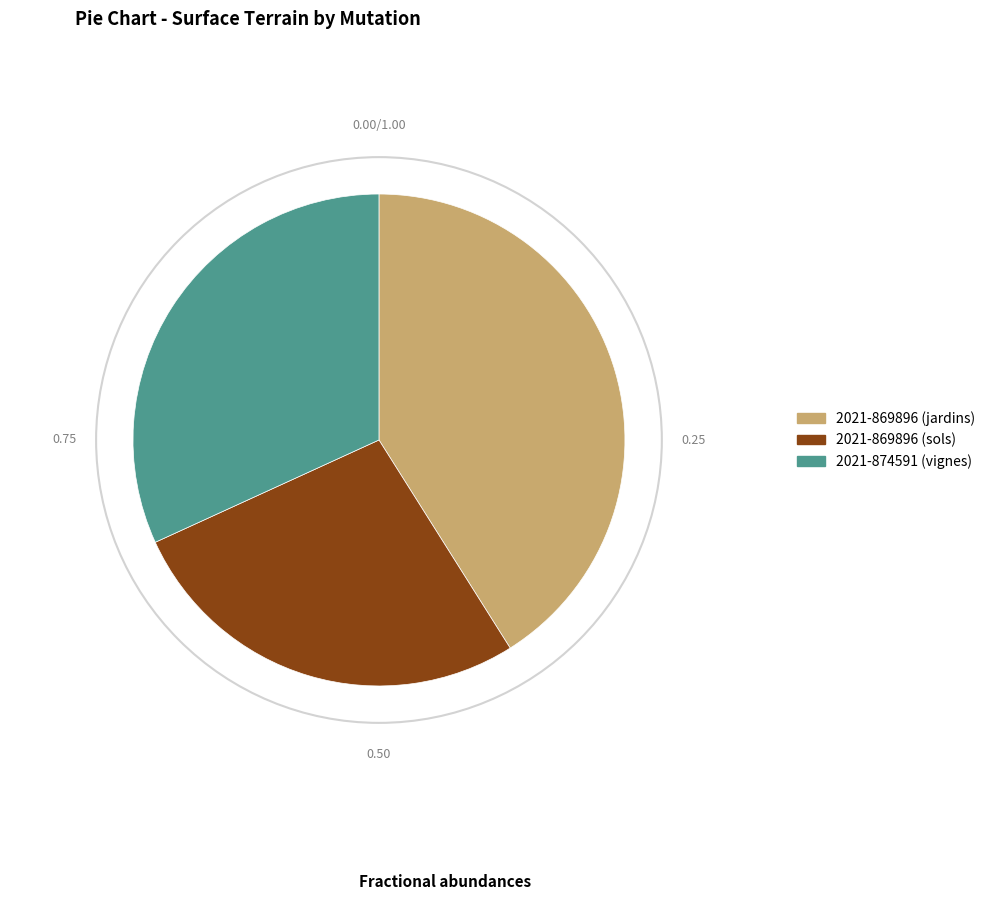

Does any single category account for the majority?

No